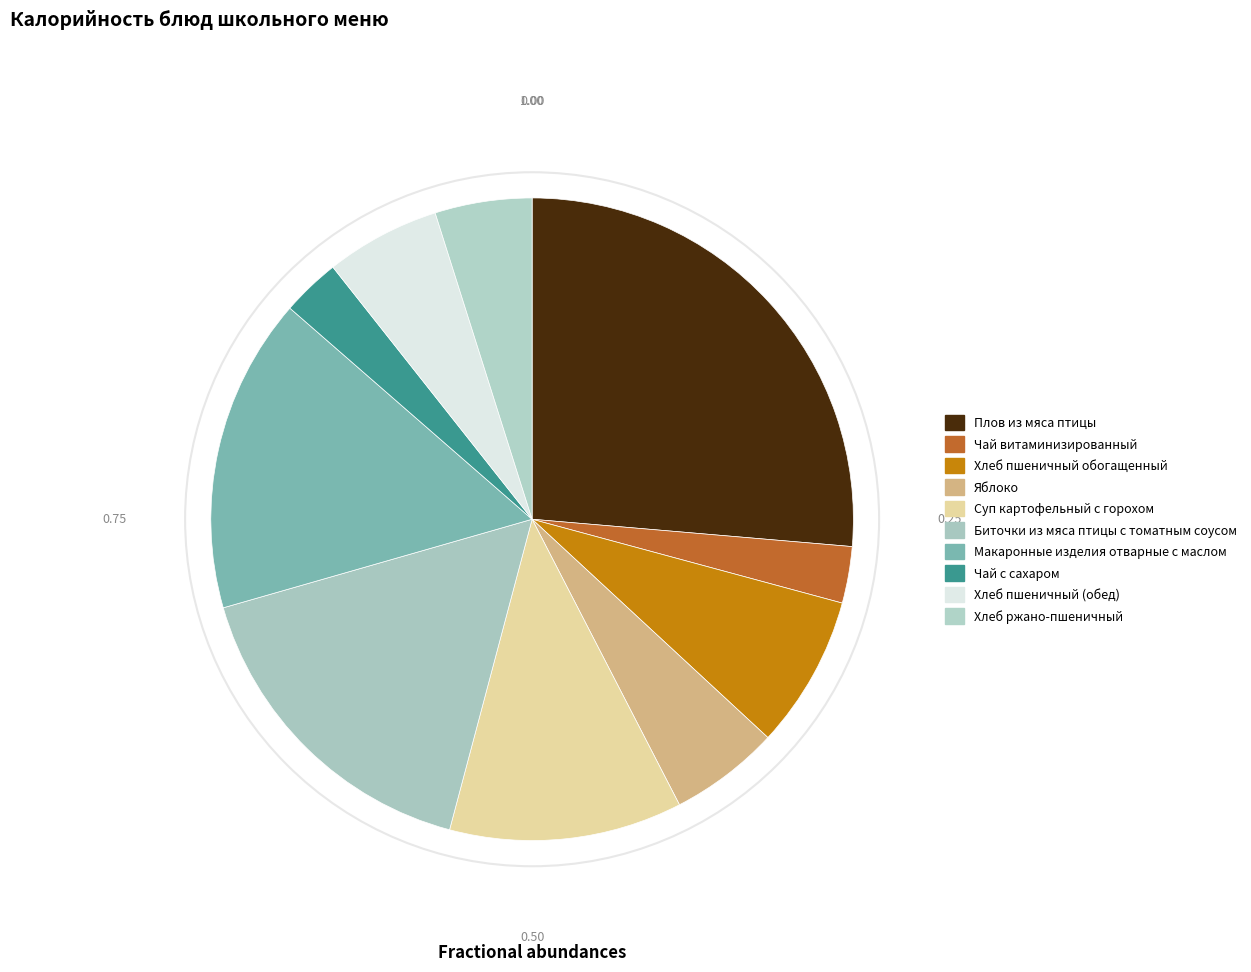

Count the number of slices in the pie.

10